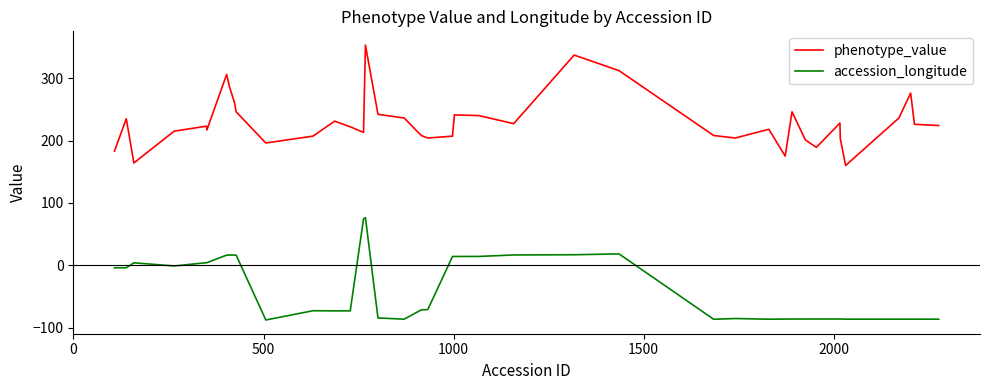

True or false: accession_longitude has more than 1 points higher than both neighbors.

True